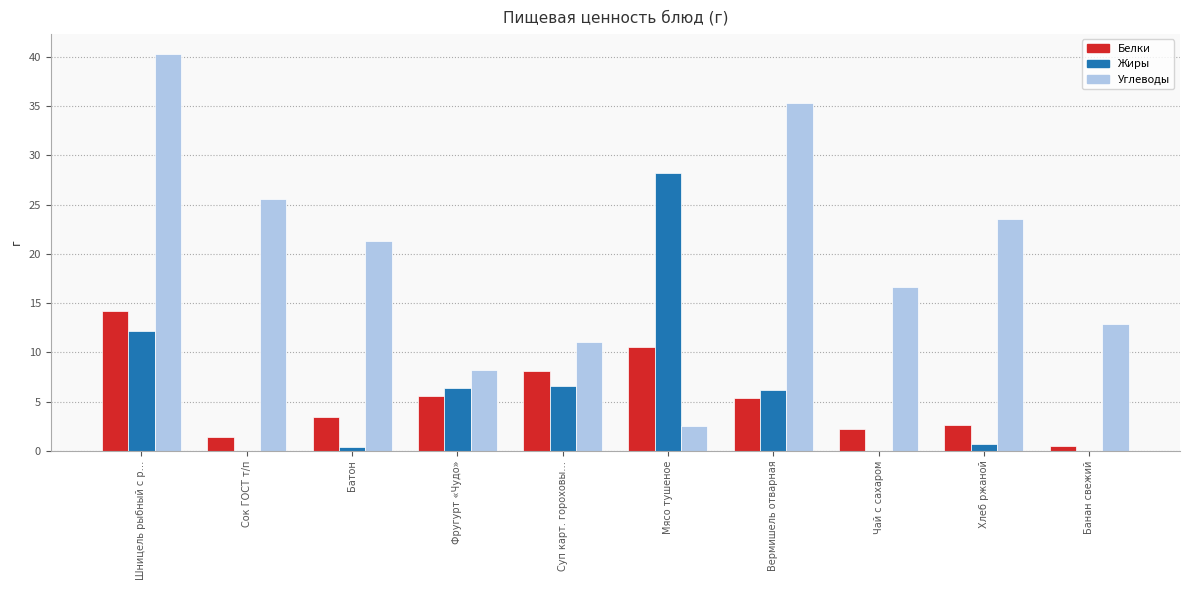

Which series changed the most between Батон and Фругурт «Чудо»?

Углеводы